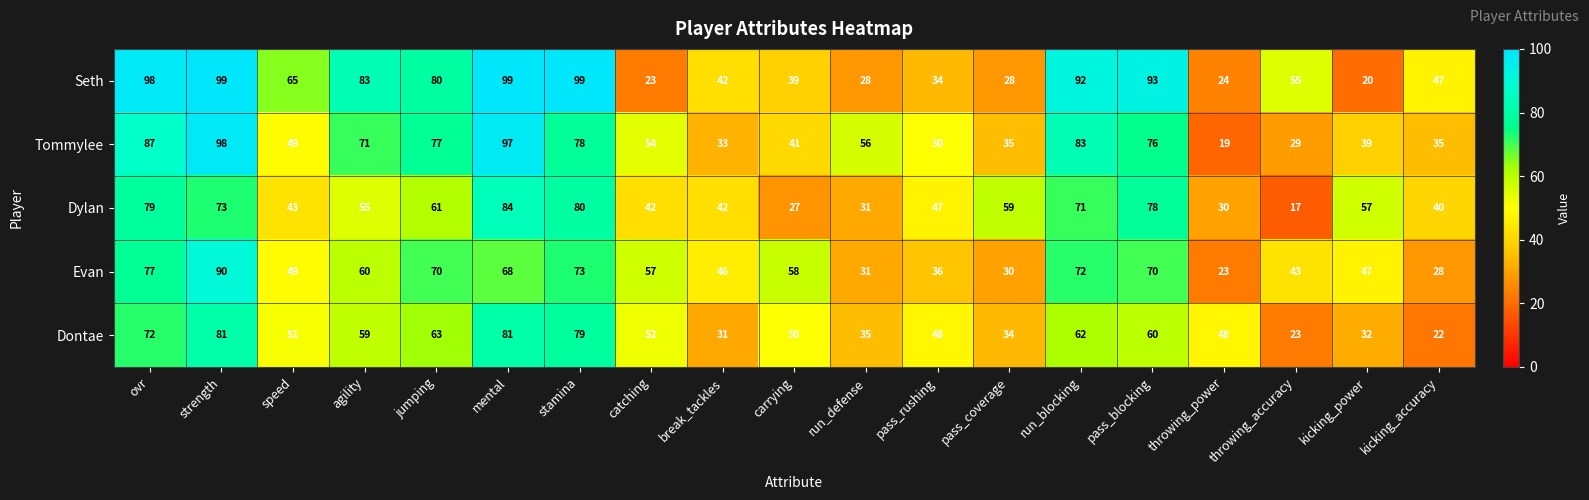

What is the maximum value shown in the chart?

99